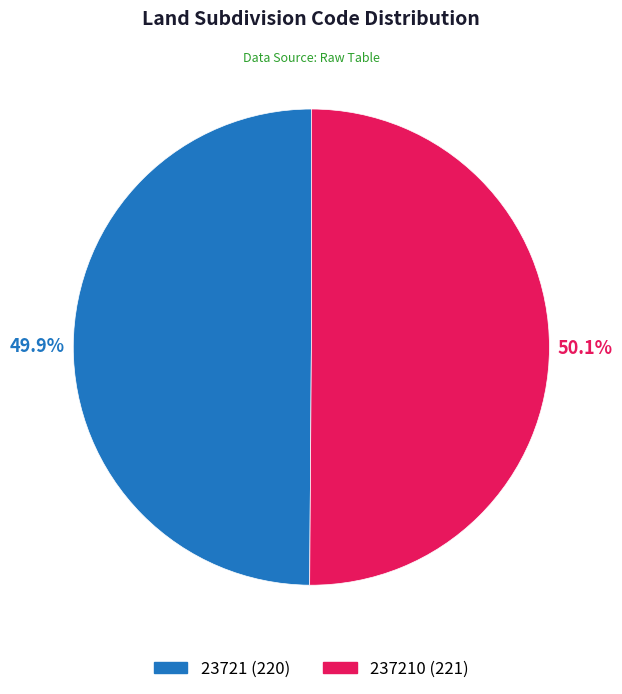

Is there a majority slice in this chart?

Yes